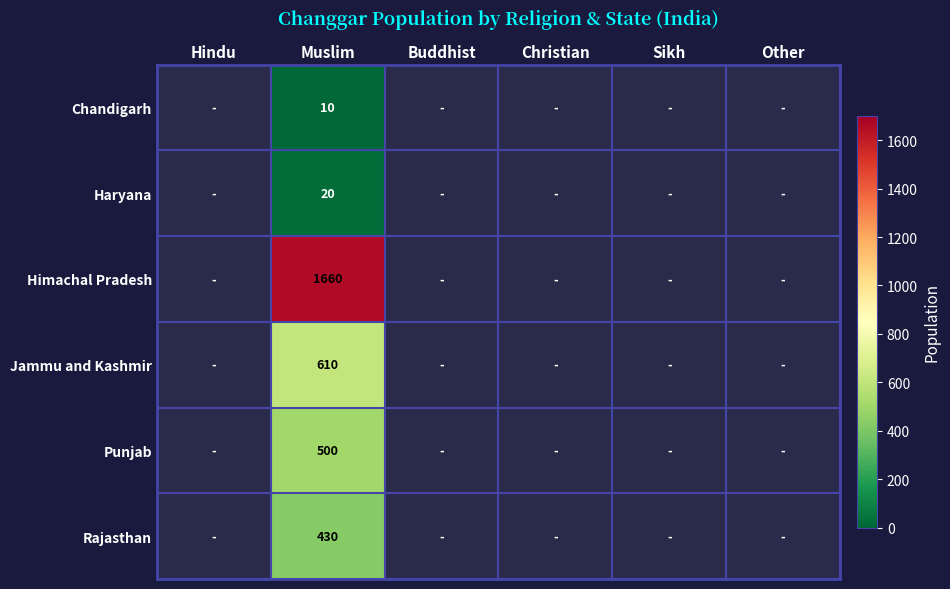

True or false: Punjab has a value of 500 at Muslim.

True